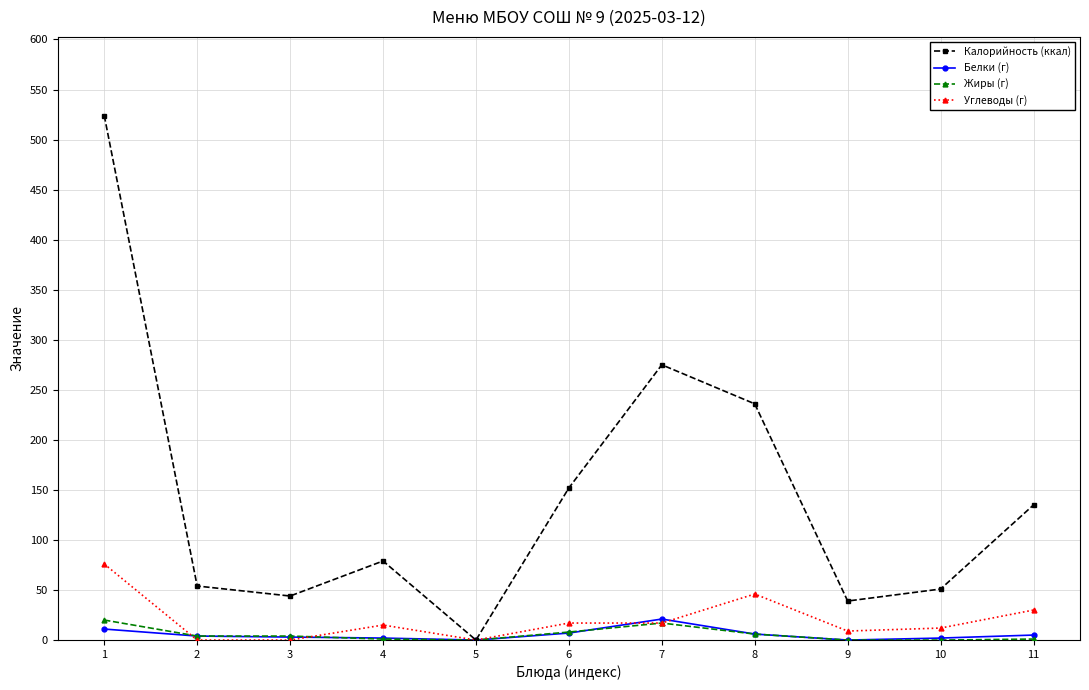

Which series has the largest total across all categories?

Калорийность (ккал)